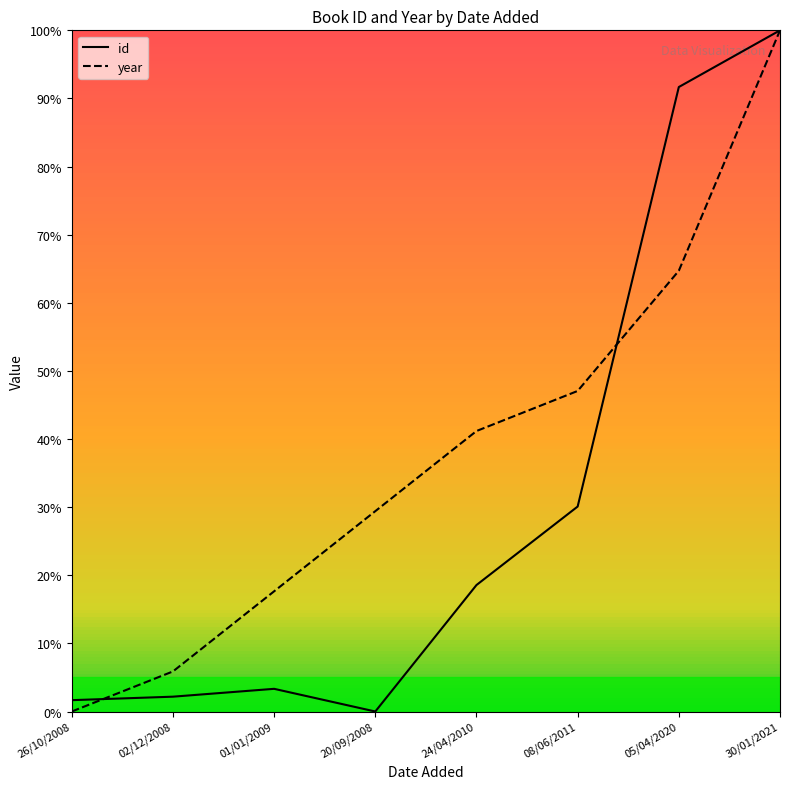

List the series in order of their overall mean, highest first.

year, id